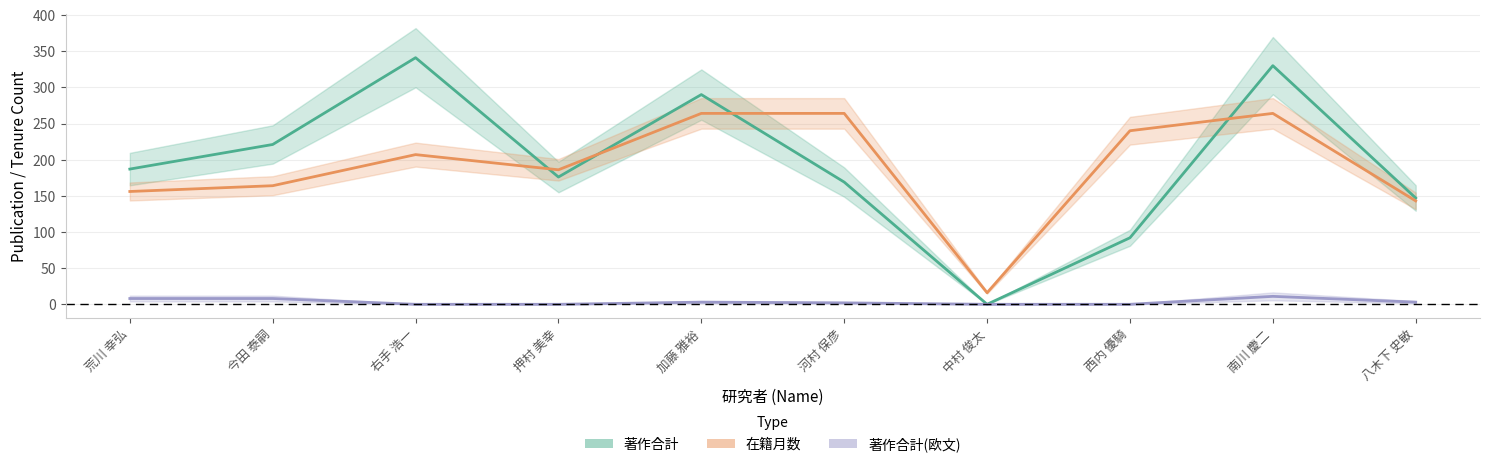

What is the value of the 在籍月数 point at the 10th from the left?

143